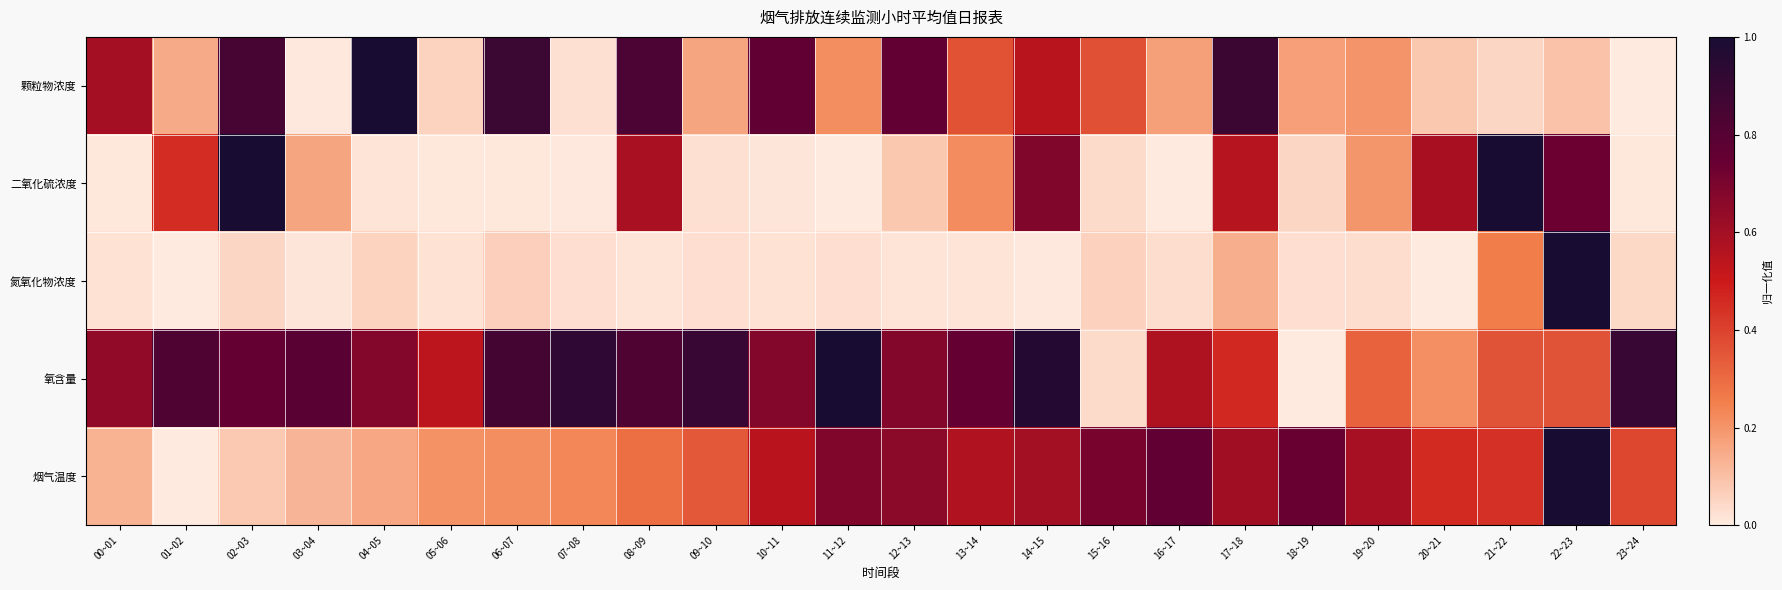

Between 07~08 and 23~24, which series saw the biggest shift?

烟气温度